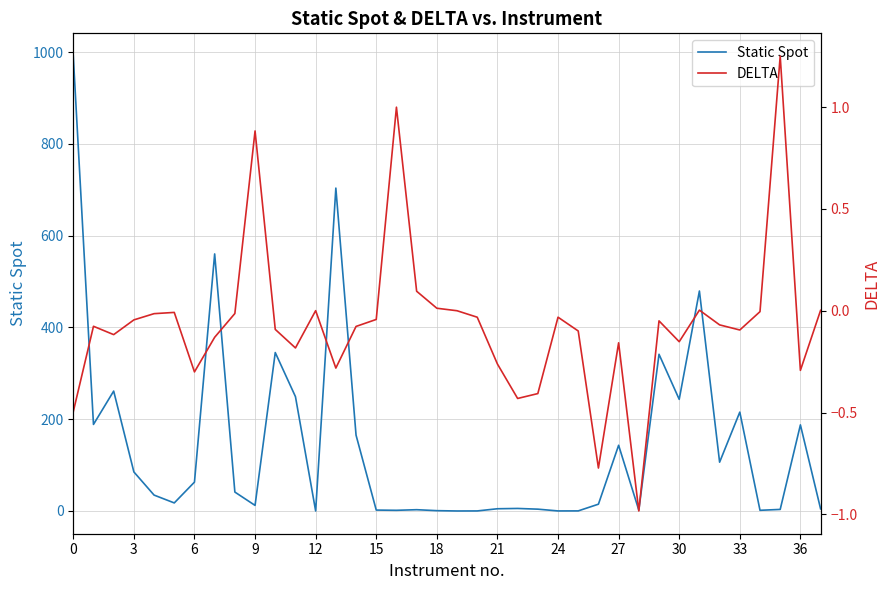

What is the maximum value for Static Spot?

991.5